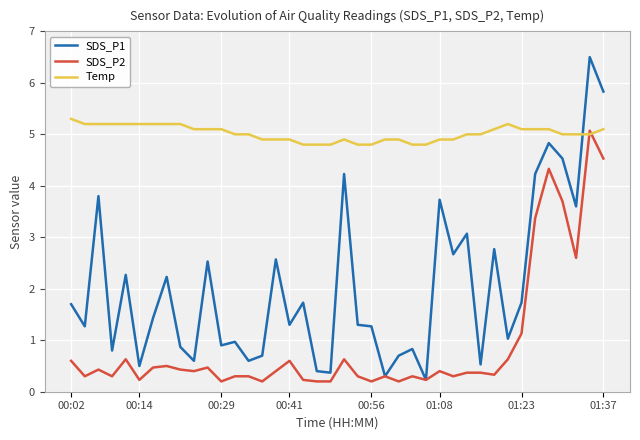

The value of Temp at 00:14 is 3.4. True or false?

False